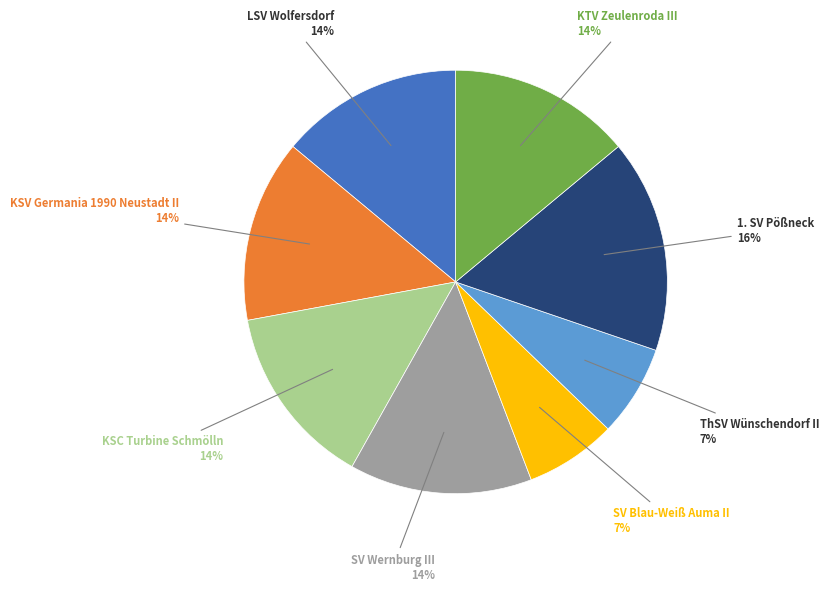

Is there any slice that represents more than half of the pie?

No